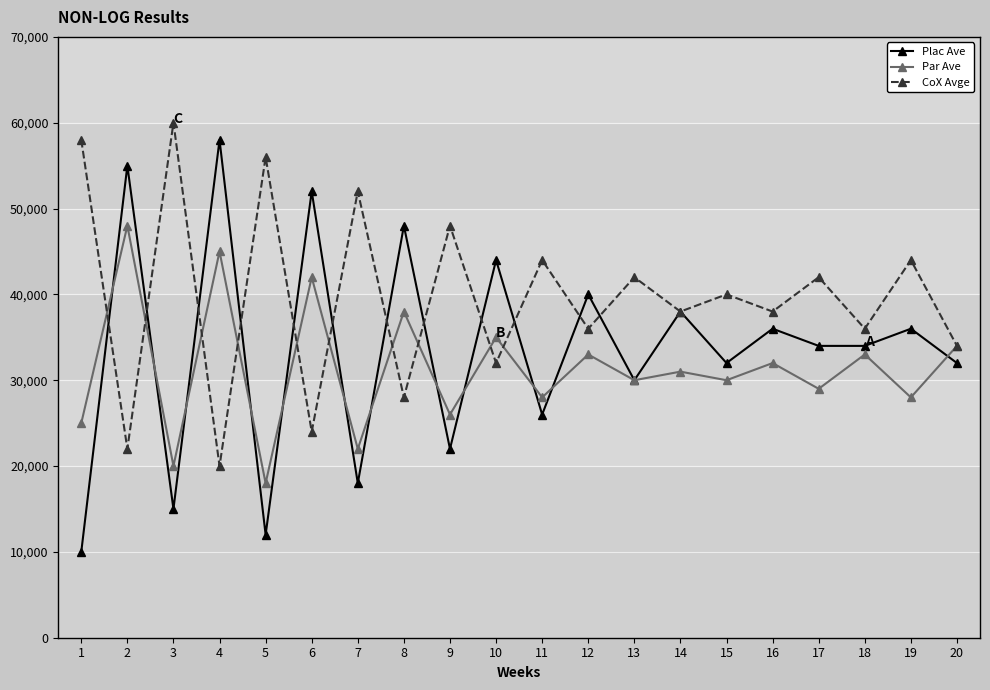

True or false: Plac Ave has more than 0 interior local peaks.

True